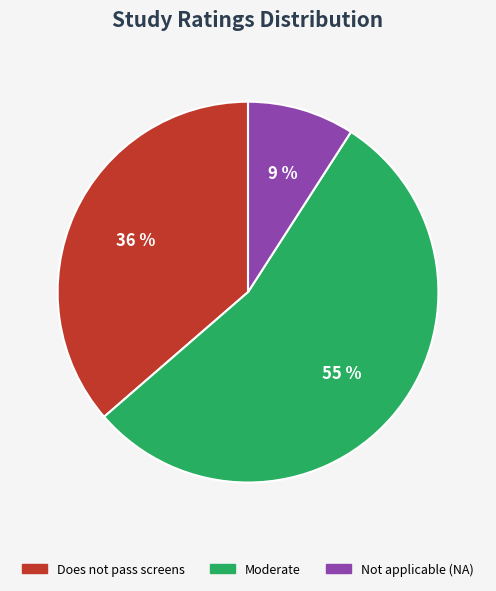

The Moderate slice represents 55% of the pie. True or false?

True